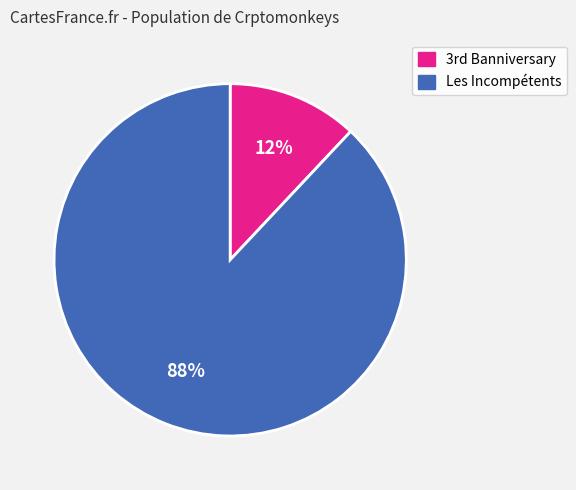

Which slice is the smallest?

3rd Banniversary